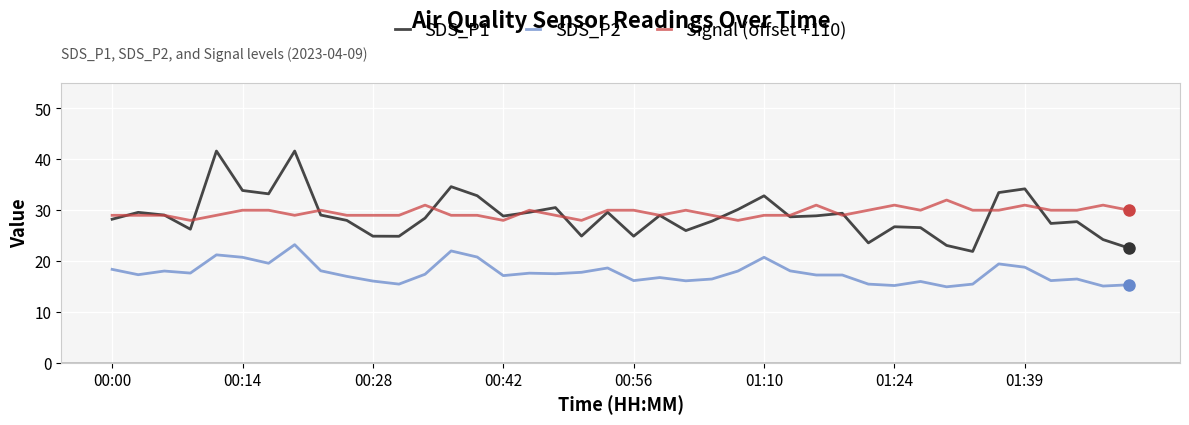

Which series has the widest spread of values?

SDS_P1